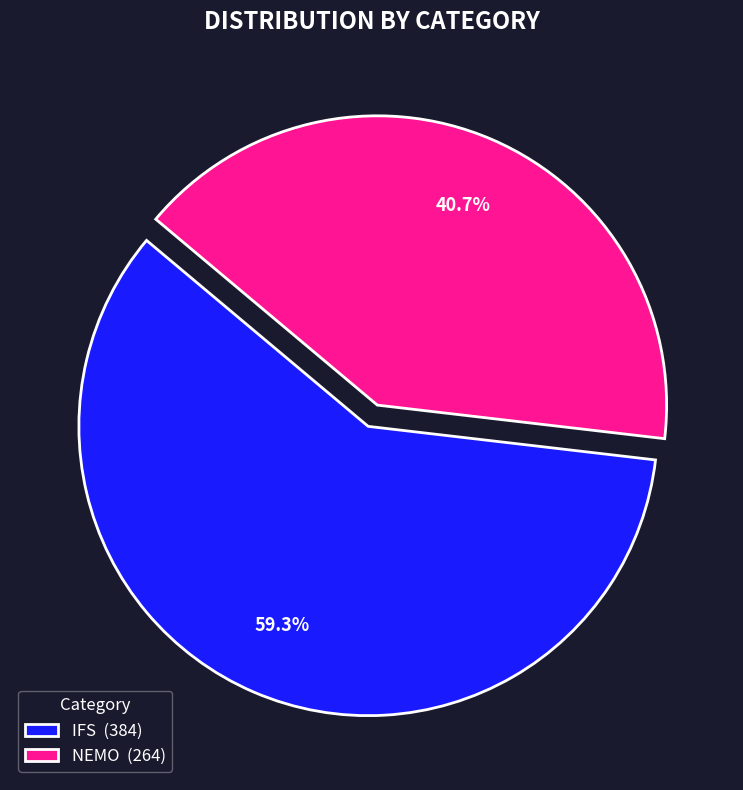

True or false: NEMO accounts for 41% of the total.

True